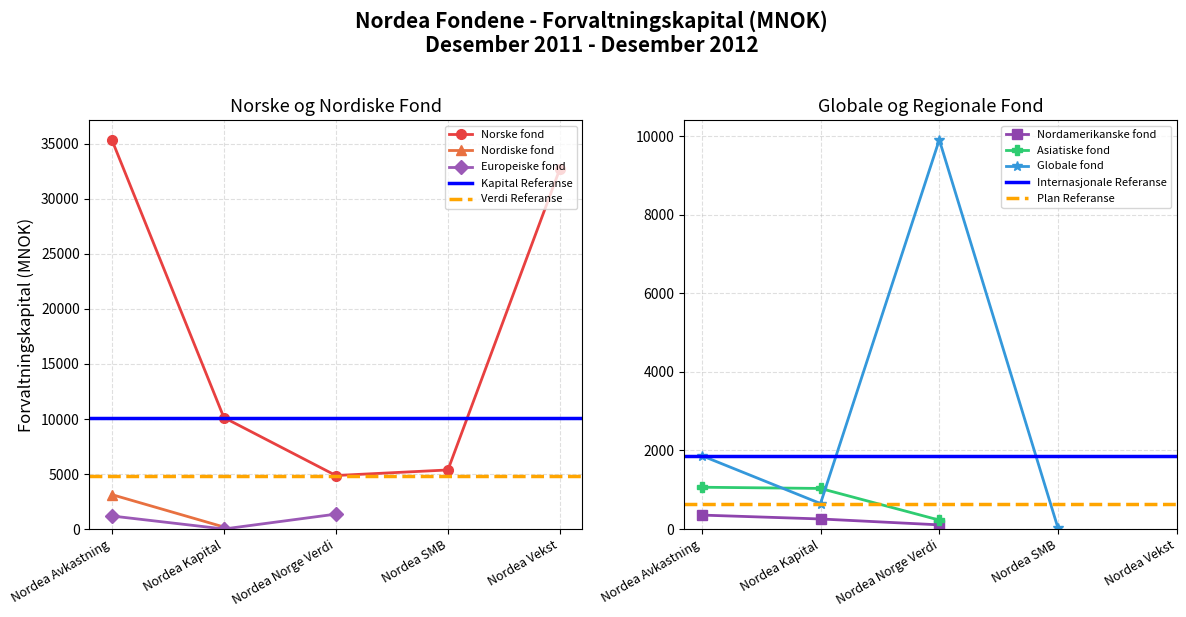

Which series changed the most between Nordea Avkastning and Nordea Norge Verdi?

Norske fond